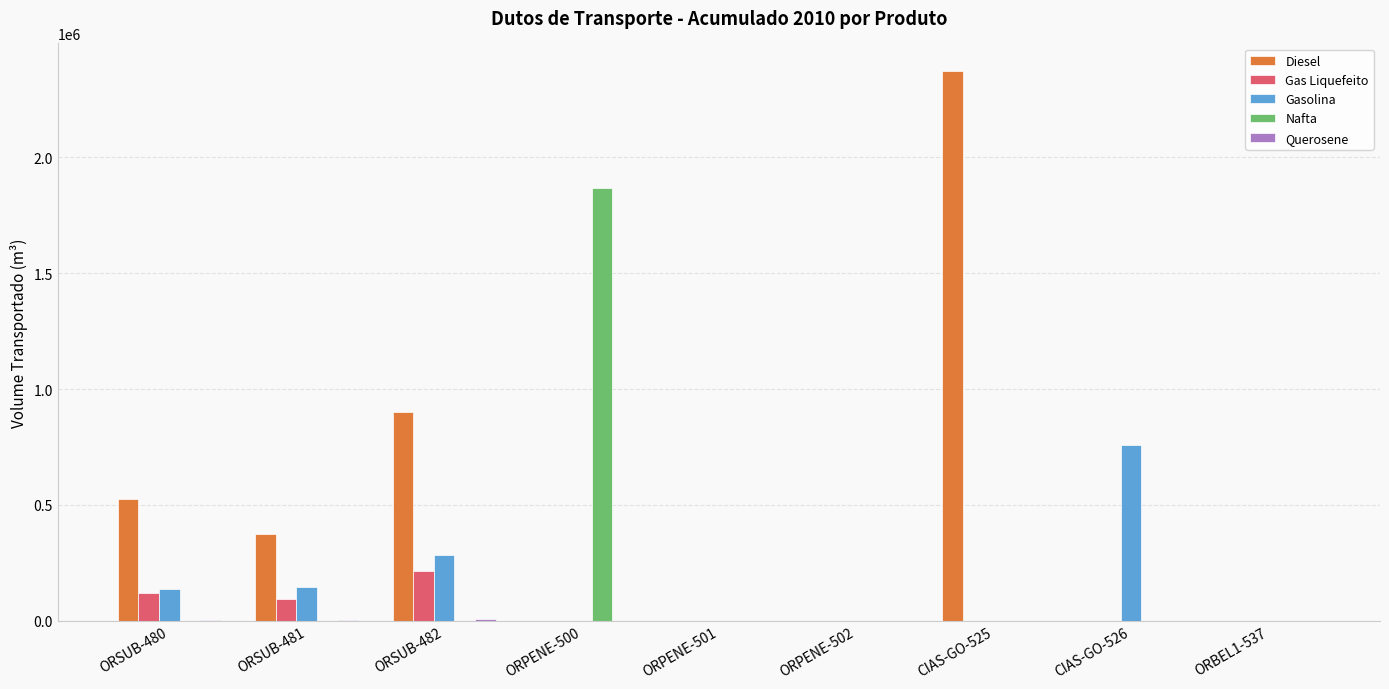

What is the spread (max minus min) of values at ORSUB-482?

900825